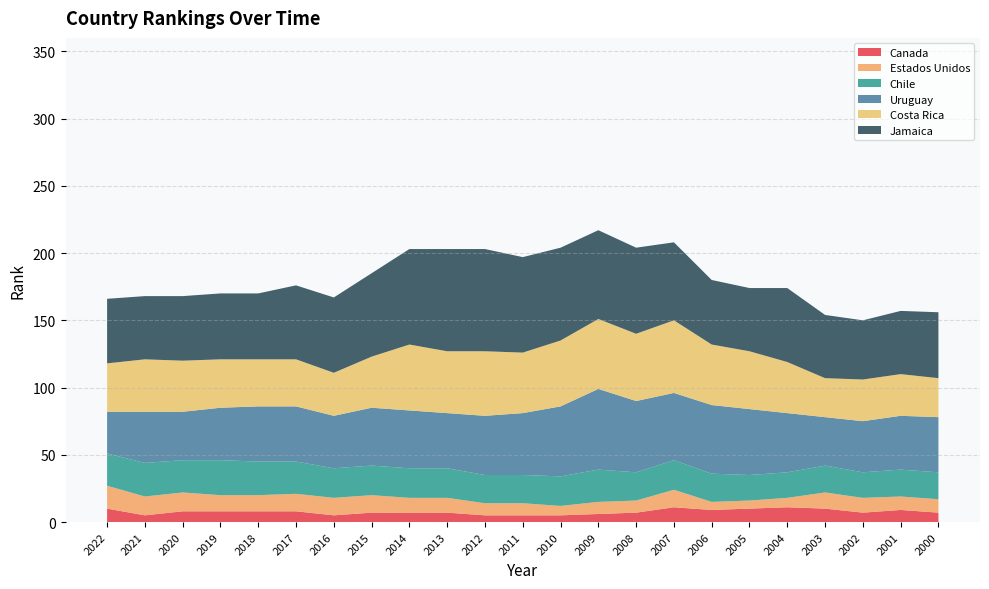

Reading left to right, transcribe all the data shown in this chart.

Canada: 2022=10	2021=5	2020=8	2019=8	2018=8	2017=8	2016=5	2015=7	2014=7	2013=7	2012=5	2011=5	2010=5	2009=6	2008=7	2007=11	2006=9	2005=10	2004=11	2003=10	2002=7	2001=9	2000=7
Estados Unidos: 2022=17	2021=14	2020=14	2019=12	2018=12	2017=13	2016=13	2015=13	2014=11	2013=11	2012=9	2011=9	2010=7	2009=9	2008=9	2007=13	2006=6	2005=6	2004=7	2003=12	2002=11	2001=10	2000=10
Chile: 2022=24	2021=25	2020=24	2019=26	2018=25	2017=24	2016=22	2015=22	2014=22	2013=22	2012=21	2011=21	2010=22	2009=24	2008=21	2007=22	2006=21	2005=19	2004=19	2003=20	2002=19	2001=20	2000=20
Uruguay: 2022=31	2021=38	2020=36	2019=39	2018=41	2017=41	2016=39	2015=43	2014=43	2013=41	2012=44	2011=46	2010=52	2009=60	2008=53	2007=50	2006=51	2005=49	2004=44	2003=36	2002=38	2001=40	2000=41
Costa Rica: 2022=36	2021=39	2020=38	2019=36	2018=35	2017=35	2016=32	2015=38	2014=49	2013=46	2012=48	2011=45	2010=49	2009=52	2008=50	2007=54	2006=45	2005=43	2004=38	2003=29	2002=31	2001=31	2000=29
Jamaica: 2022=48	2021=47	2020=48	2019=49	2018=49	2017=55	2016=56	2015=62	2014=71	2013=76	2012=76	2011=71	2010=69	2009=66	2008=64	2007=58	2006=48	2005=47	2004=55	2003=47	2002=44	2001=47	2000=49